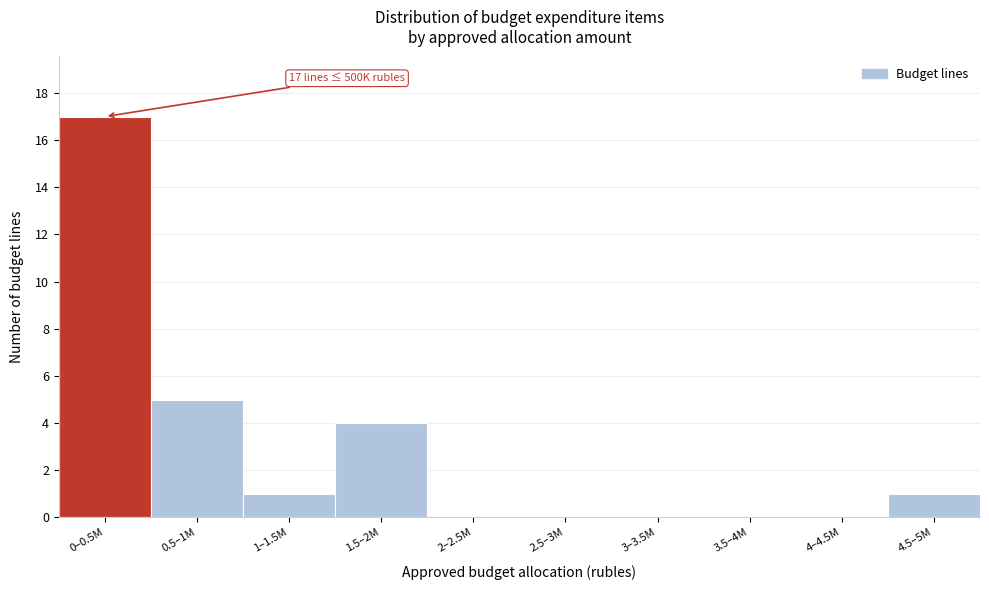

Reading right to left, list all the values displayed in this chart.

4.5–5M=1	4–4.5M=0	3.5–4M=0	3–3.5M=0	2.5–3M=0	2–2.5M=0	1.5–2M=4	1–1.5M=1	0.5–1M=5	0–0.5M=17